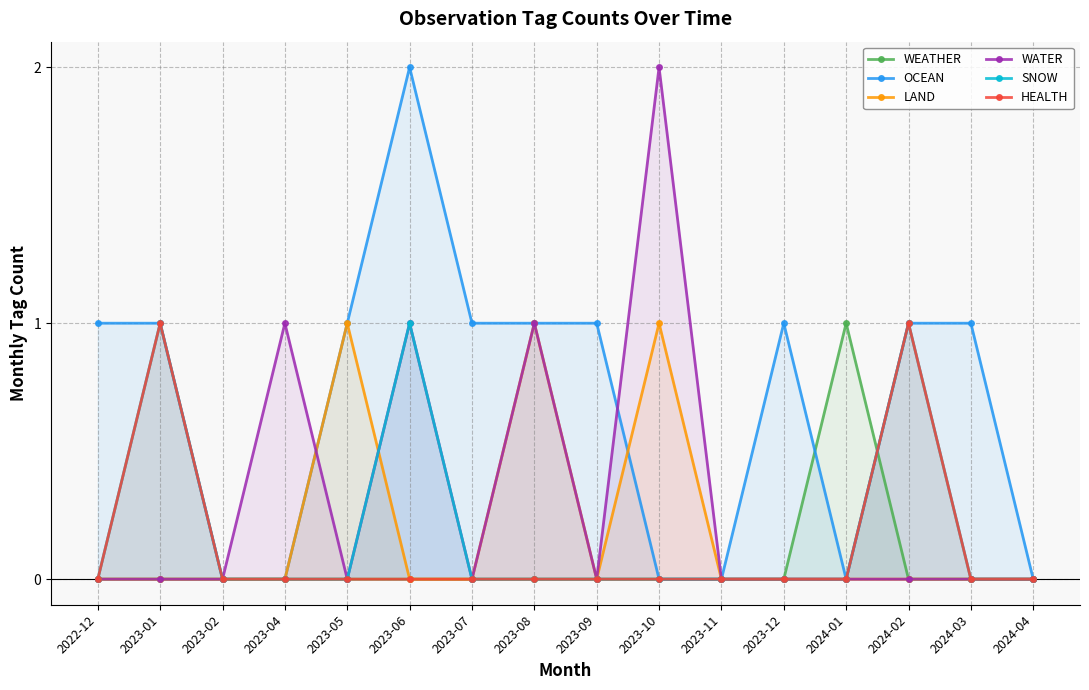

Between which two adjacent categories do WEATHER and OCEAN first intersect?

2023-12 and 2024-01